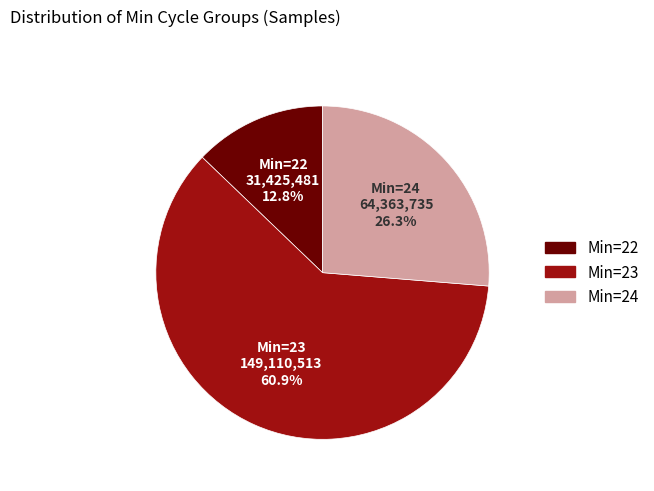

Rank the categories by value from highest to lowest.

Min=23, Min=24, Min=22